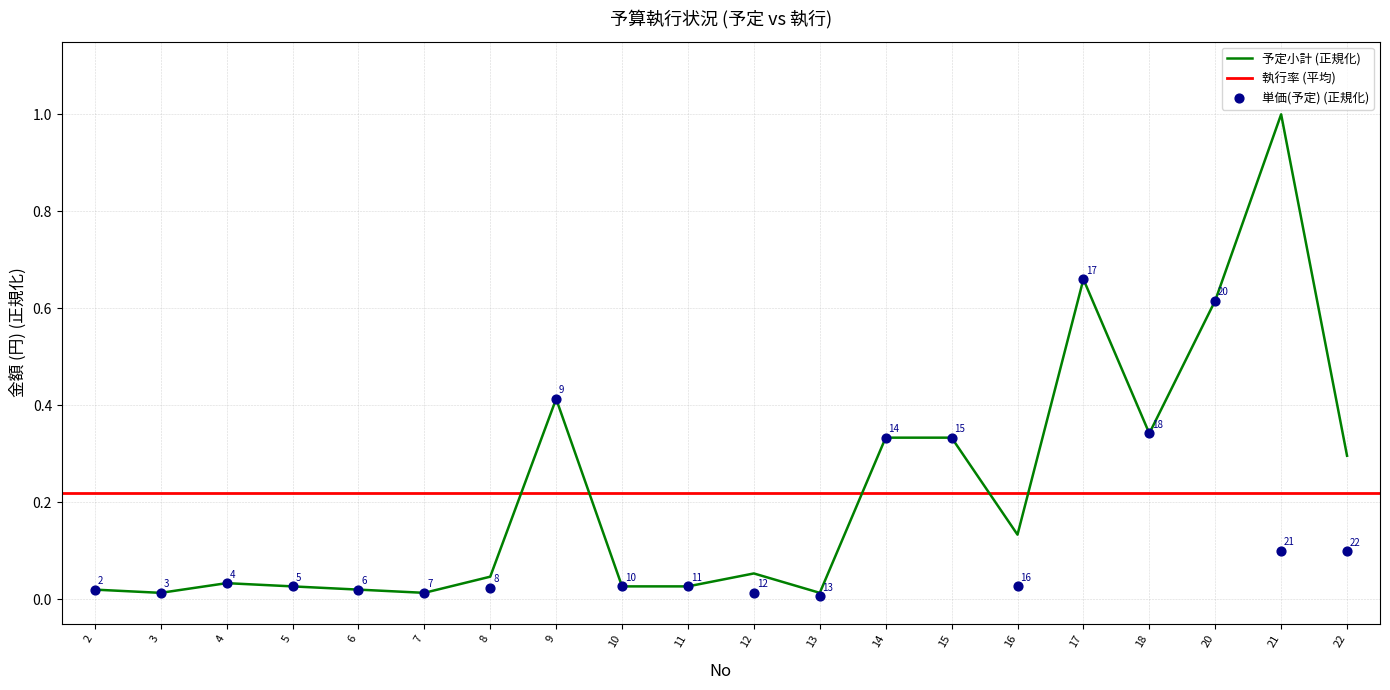

Is the value of 予定小計 at 15 greater than the value of 単価(予定) at 15?

No